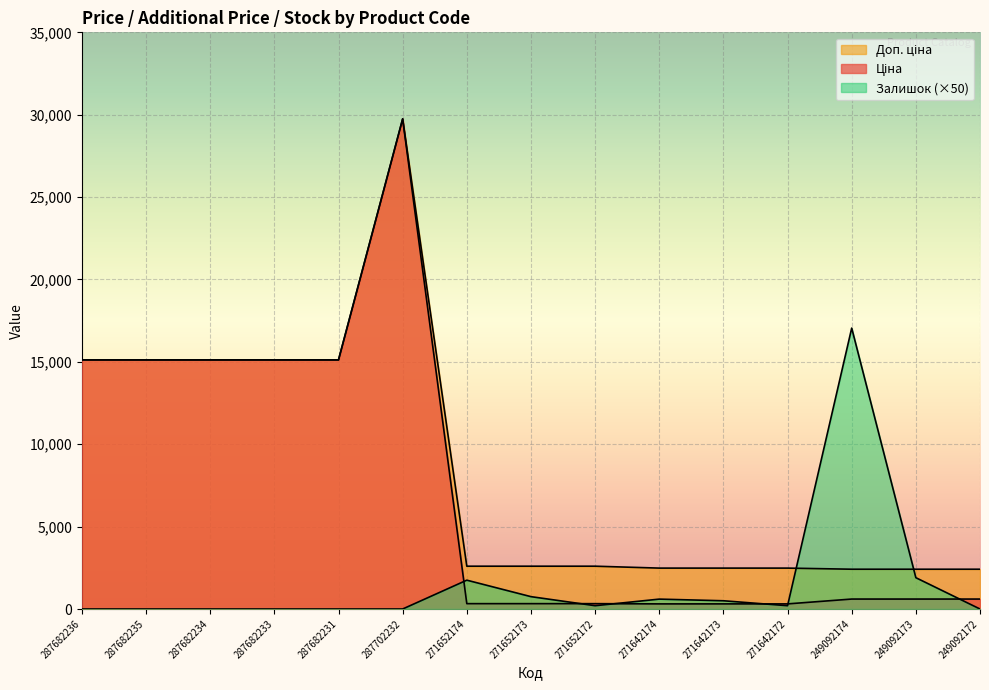

How many lines are shown in the chart?

3